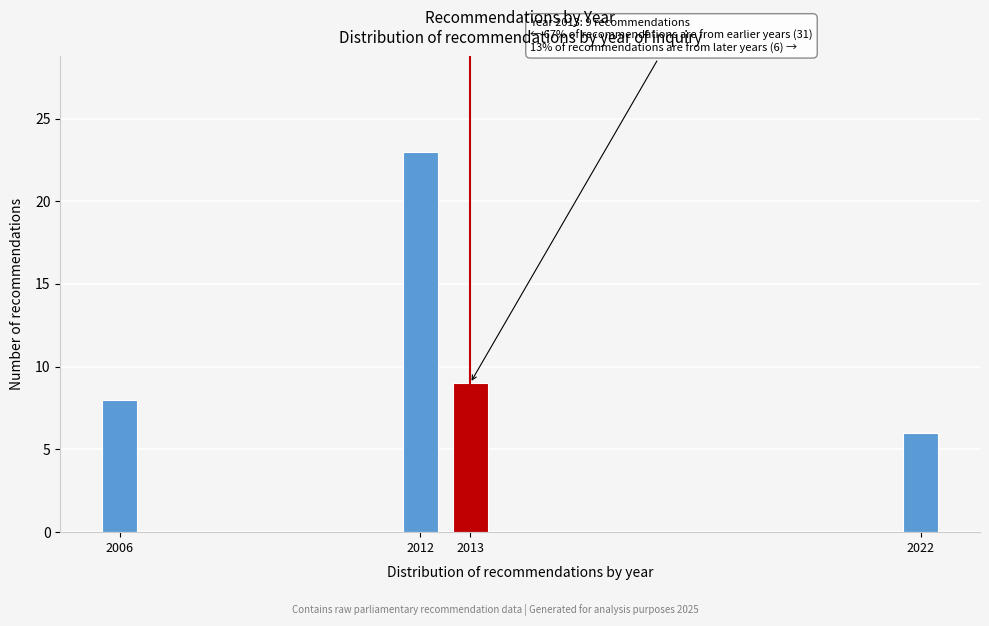

Reading left to right, list all the values displayed in this chart.

8	23	9	6